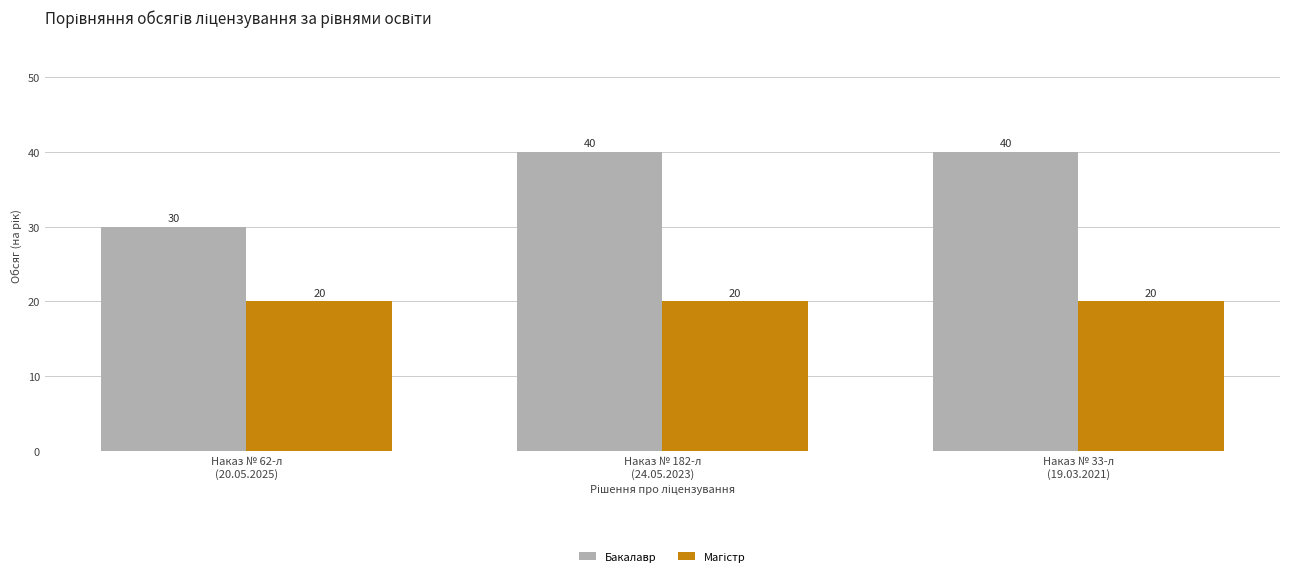

What is the label of the 1st bar from the right?

Наказ № 33-л
(19.03.2021)